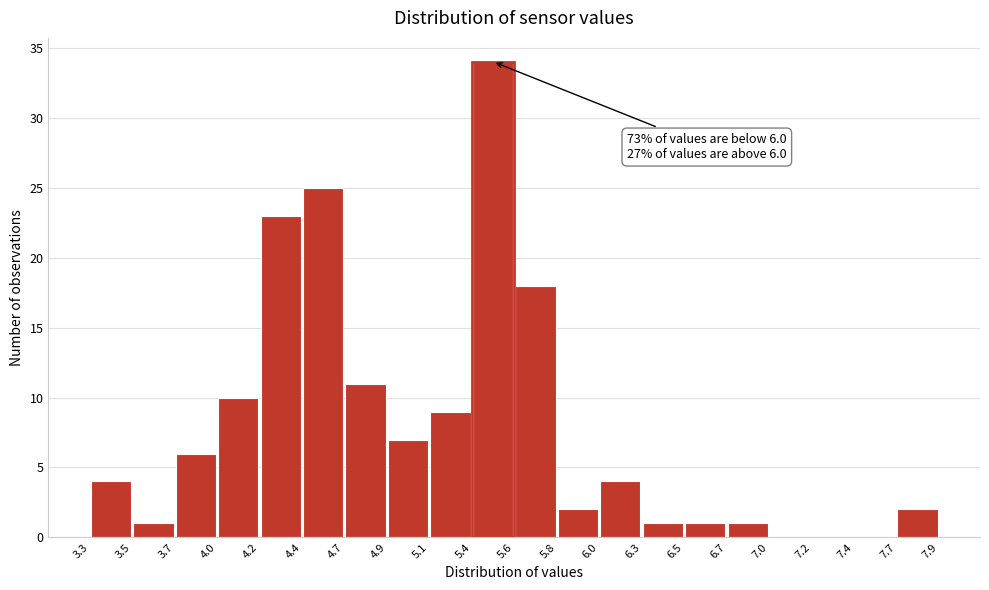

Which range on the x-axis has the tallest bar?

5.4 to 5.6